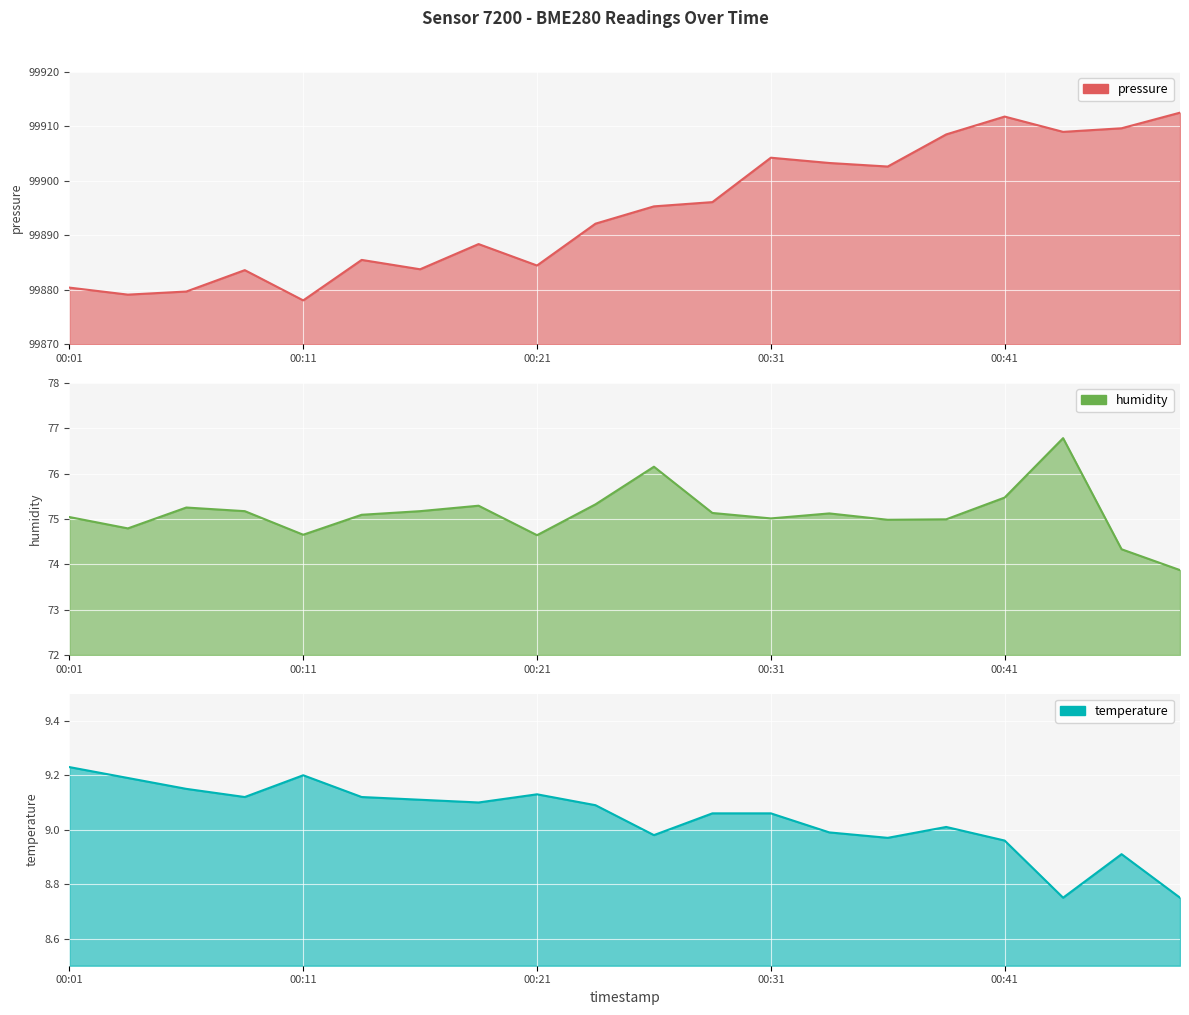

How many lines are shown in the chart?

3